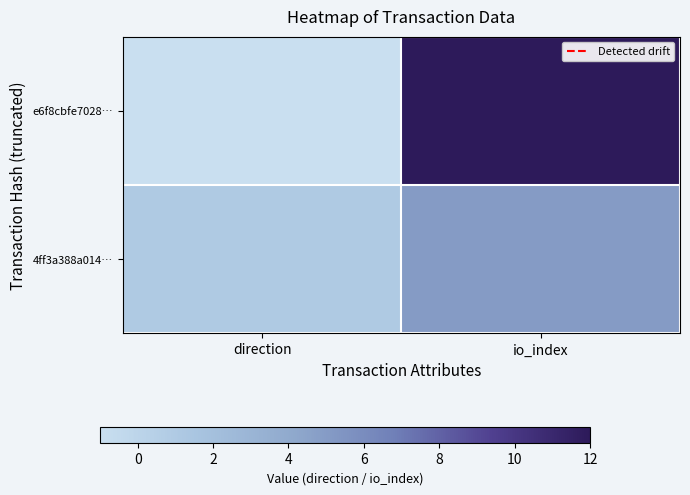

List the series in order of their peak value, lowest first.

4ff3a388a014…, e6f8cbfe7028…